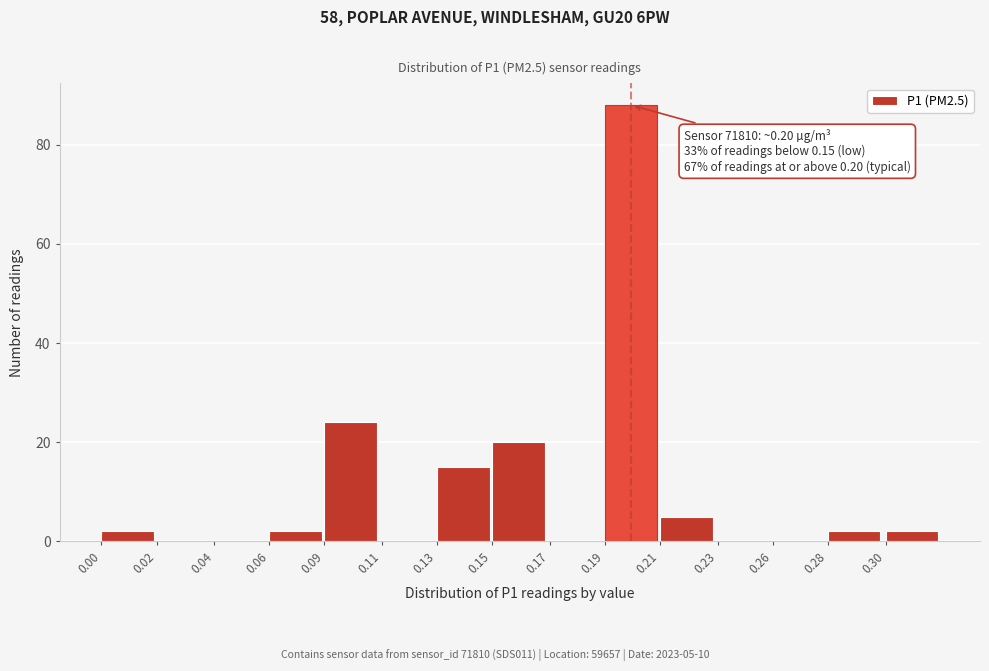

Reading left to right, extract all data points from this chart.

0.00=2	0.02=0	0.04=0	0.06=2	0.09=24	0.11=0	0.13=15	0.15=20	0.17=0	0.19=88	0.21=5	0.23=0	0.26=0	0.28=2	0.30=2